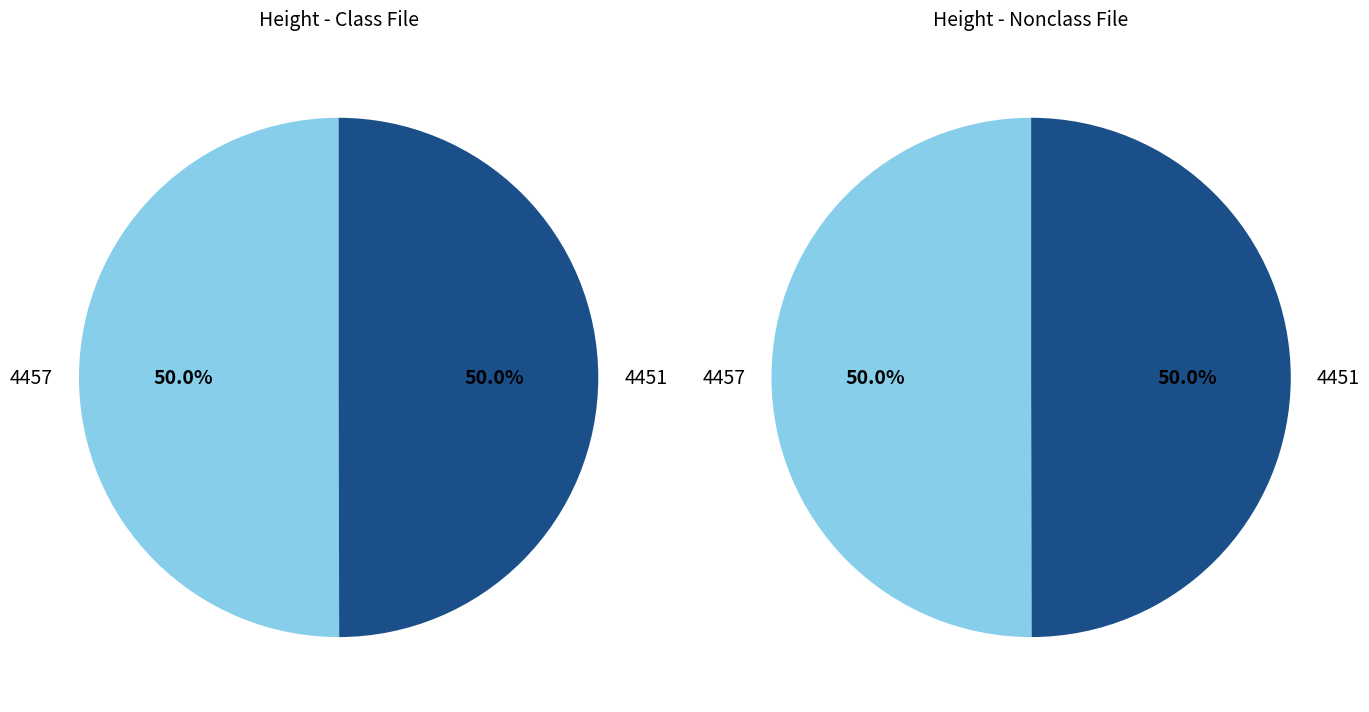

What is the ratio of the value at 4451 to the value at 4457?

1.0